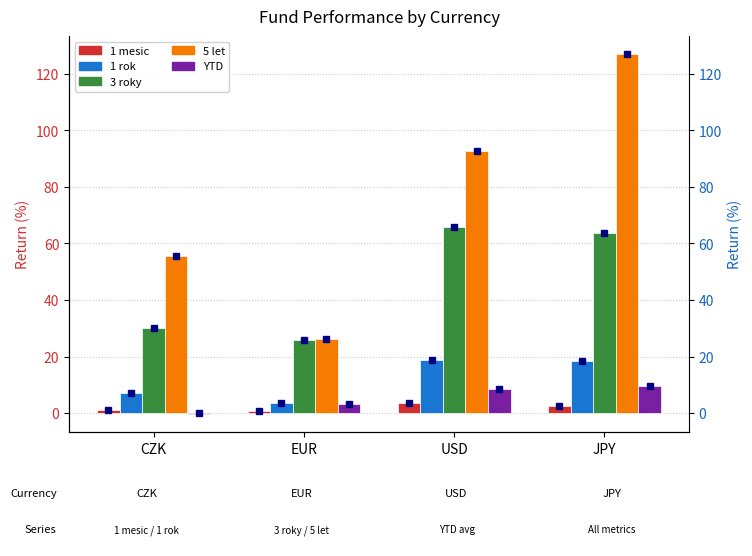

Reading left to right, what are all the values shown in this chart?

1 mesic: CZK=1.2	EUR=0.8	USD=3.6	JPY=2.7
1 rok: CZK=7.2	EUR=3.4	USD=18.7	JPY=18.4
3 roky: CZK=30.3	EUR=25.9	USD=66.0	JPY=63.8
5 let: CZK=55.7	EUR=26.2	USD=92.6	JPY=127.0
YTD: CZK=-0.3	EUR=3.4	USD=8.4	JPY=9.6